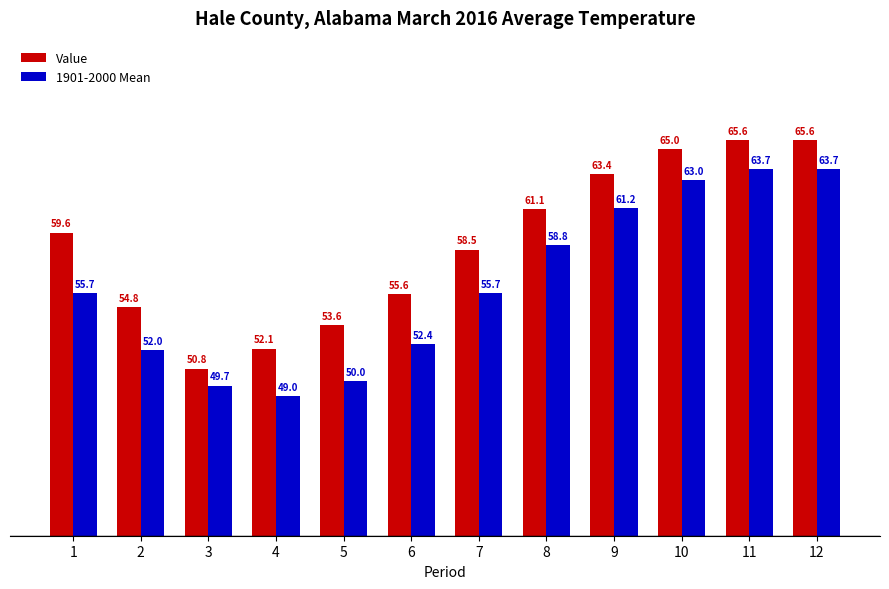

What is the average value of the Value series?

58.8